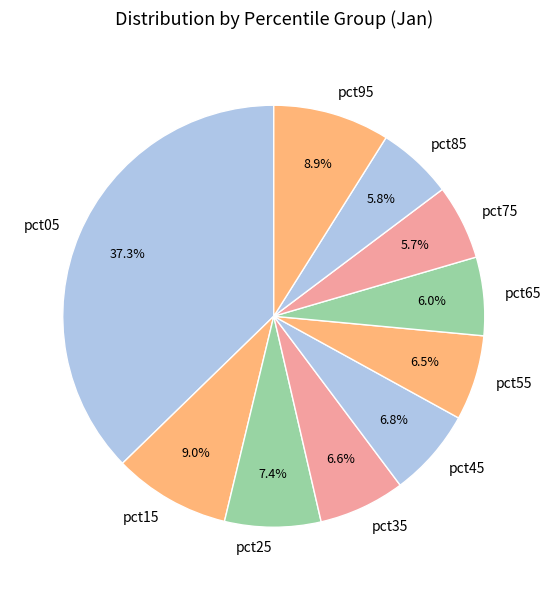

Is pct35 the majority of the pie?

No